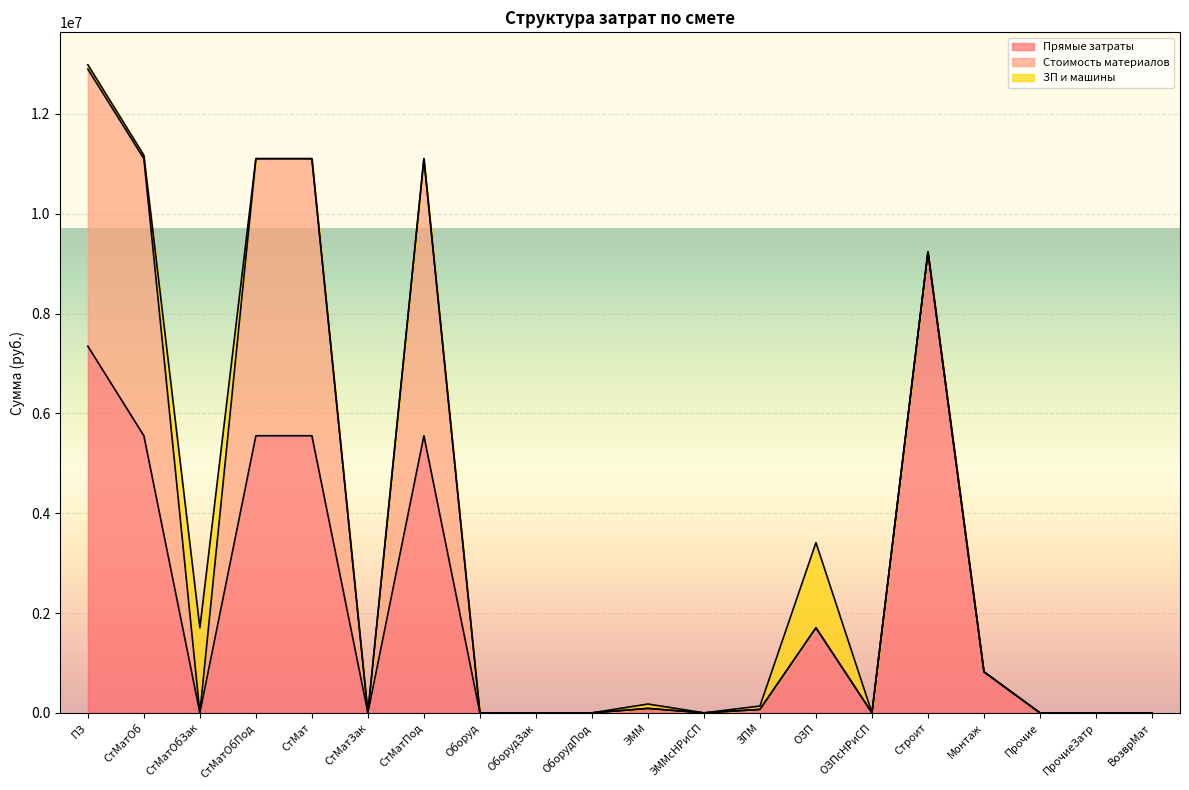

Read the Прямые затраты value at Строит.

9235138.7